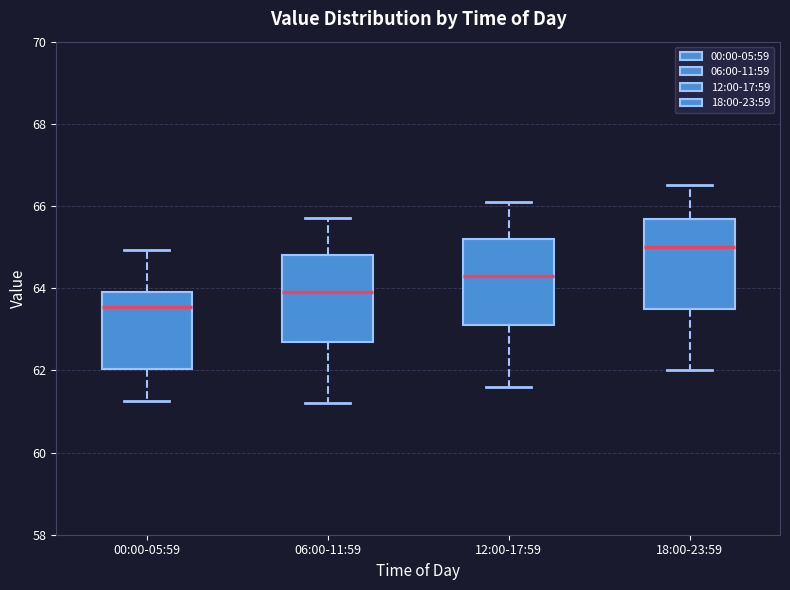

Where is the upper edge of the box for 00:00-05:59 on the y-axis? The values are not printed on the chart, so give them approximately, as read against the axis.

64.0